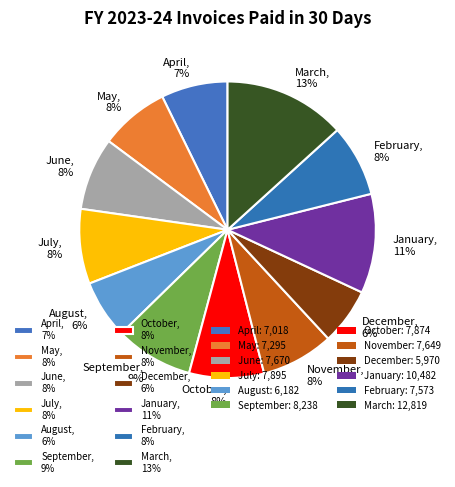

How many slices are in this pie chart?

12